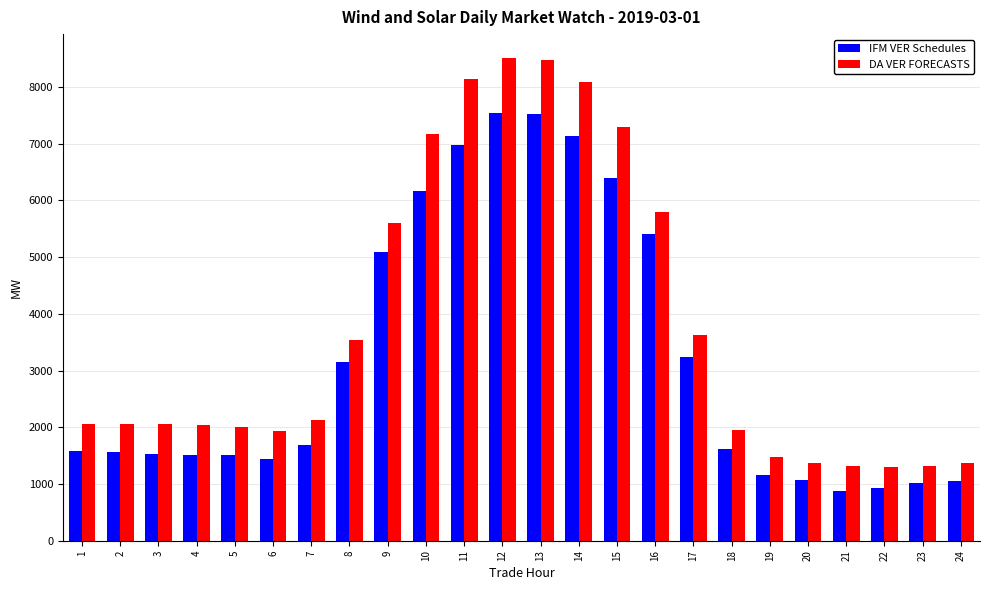

What is the sum of the DA VER FORECASTS values at 4 and 22?

3330.3